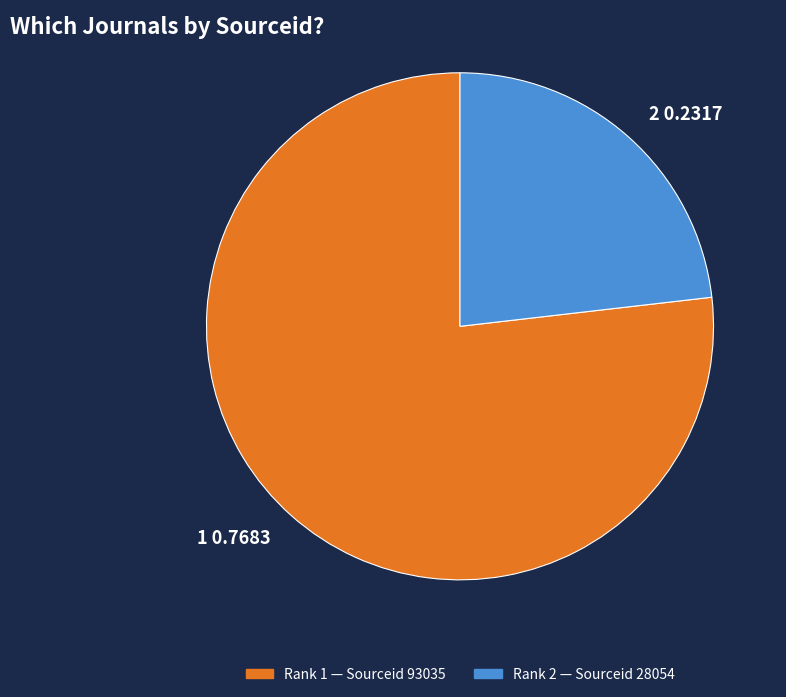

True or false: 2 accounts for 23% of the total.

True